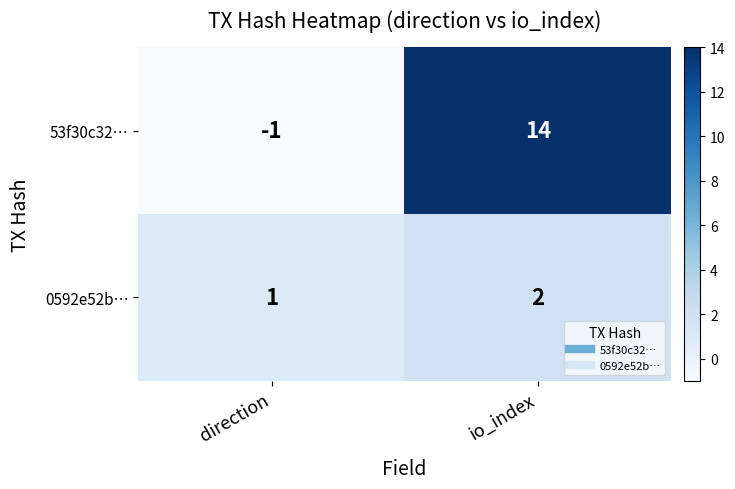

Between direction and io_index, which series saw the biggest shift?

53f30c32…